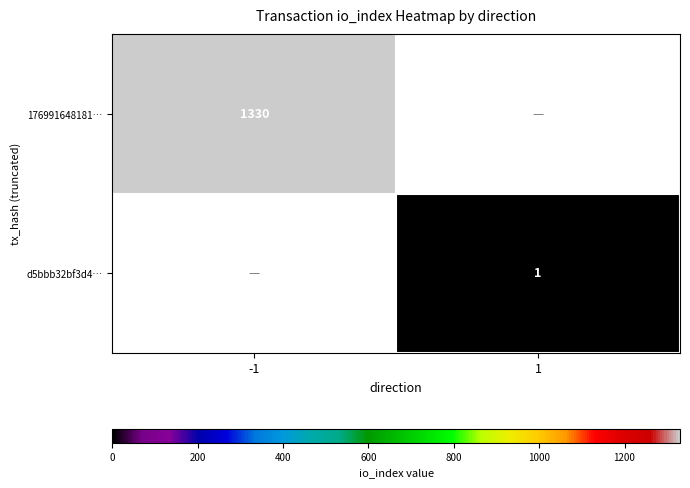

The d5bbb32bf3d4… series shows 1 at 1. True or false?

True